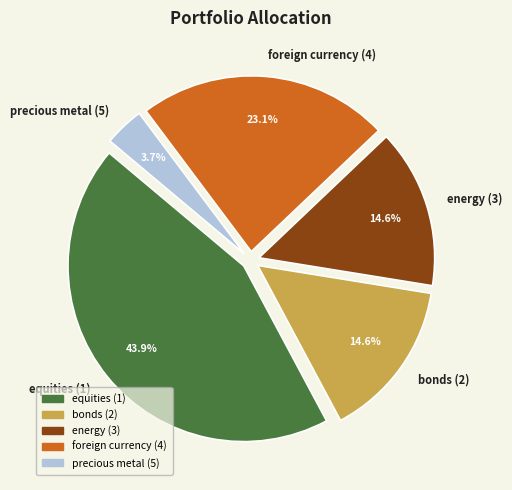

What is the largest slice in the pie chart?

equities (1)